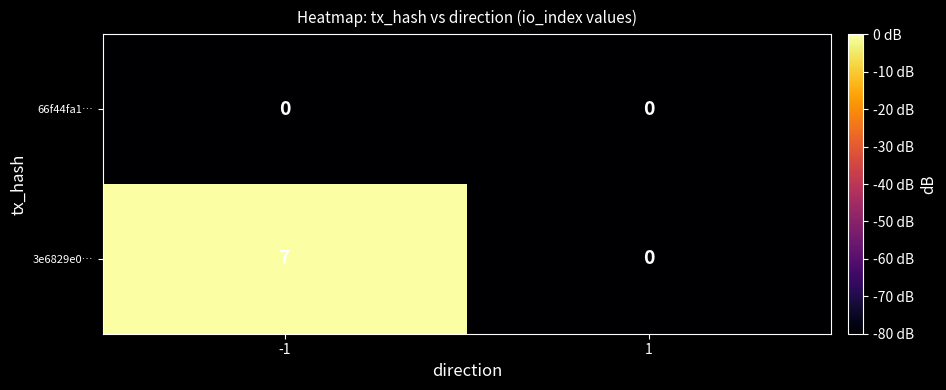

Which series has the widest spread of values?

3e6829e0…